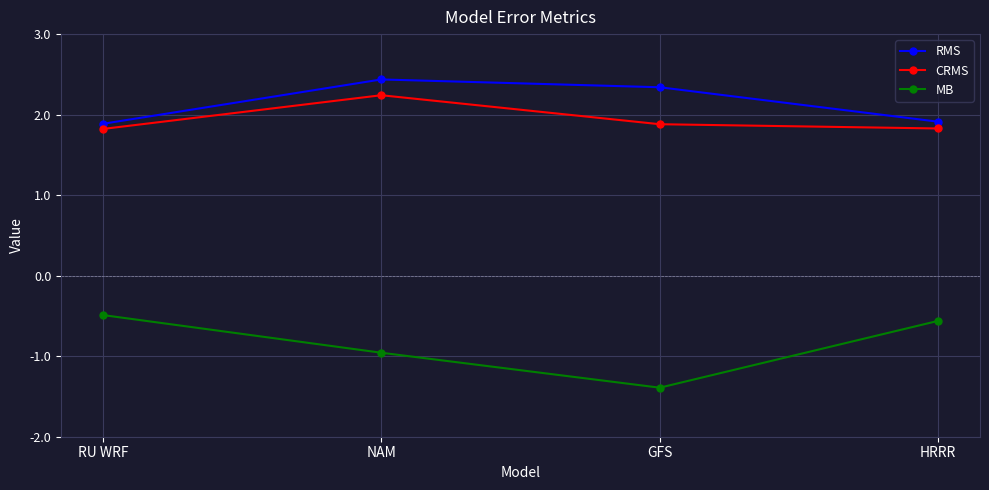

True or false: MB and CRMS cross at least once.

False